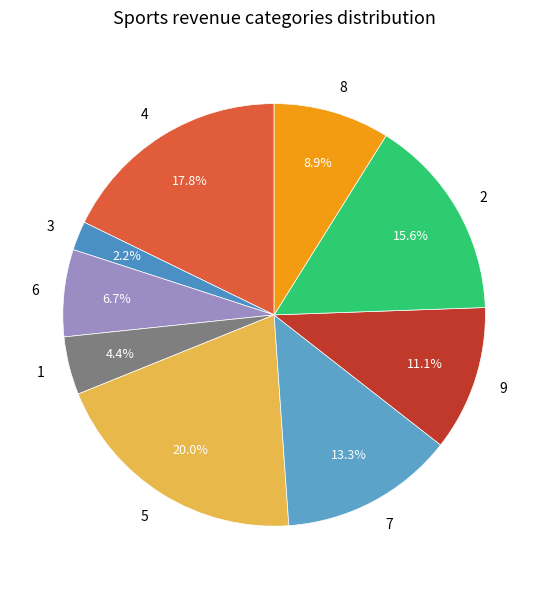

Which category has the biggest portion of the pie?

5